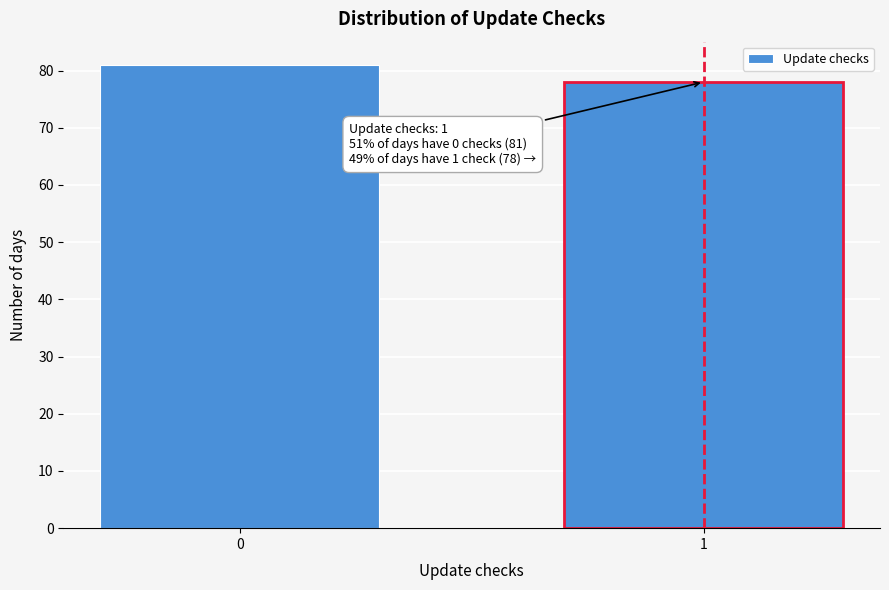

Reading left to right, what are all the values shown in this chart?

0=81	1=78